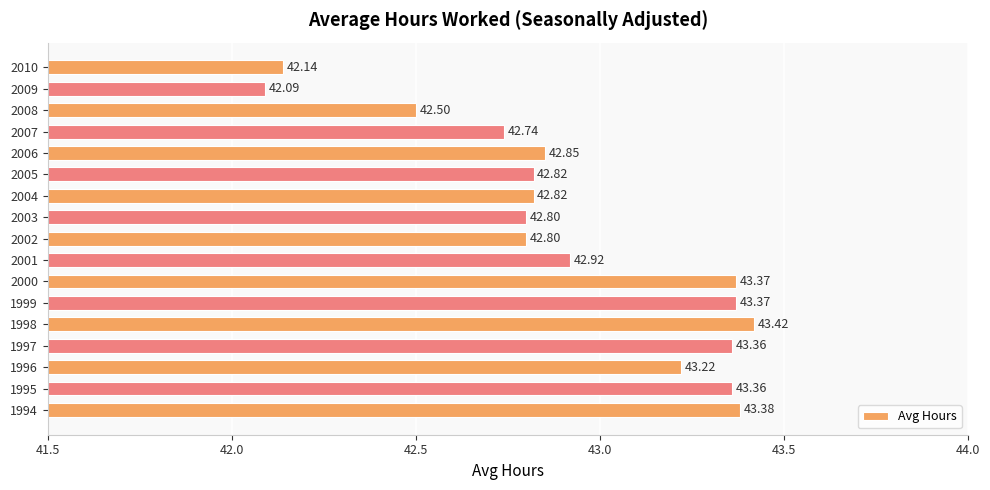

What is the difference between the second highest and minimum values?

1.3